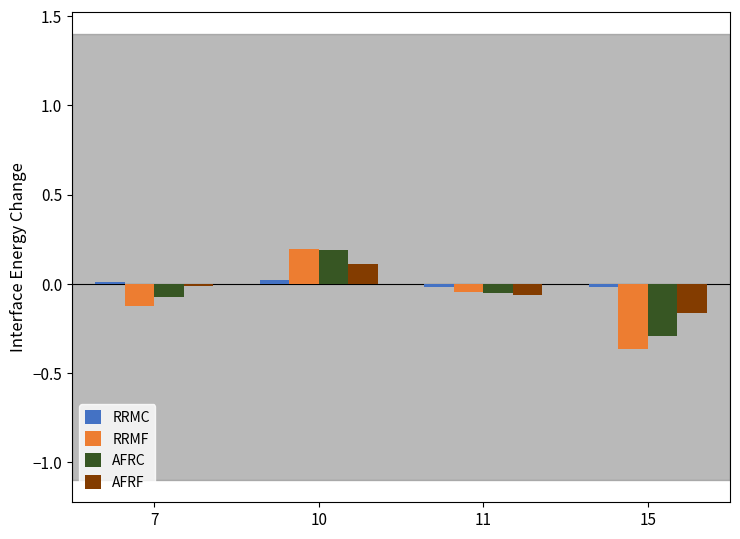

What is the difference between the maximum and minimum values in the AFRC series?

0.5